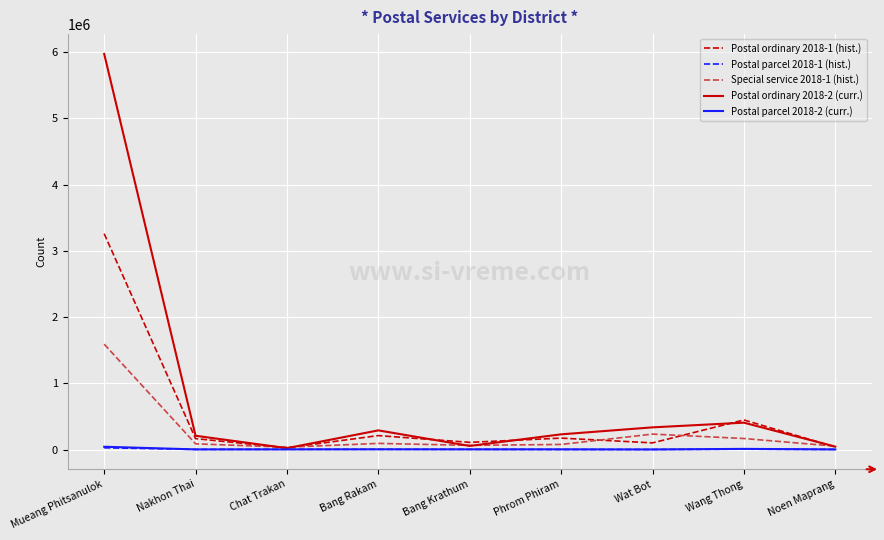

The value of Postal ordinary 2018-1 (hist.) at Nakhon Thai is 165720. True or false?

True